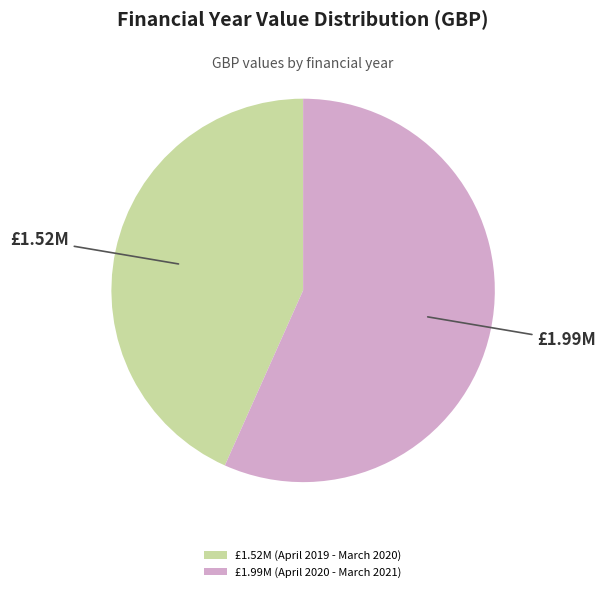

How many slices are in this pie chart?

2